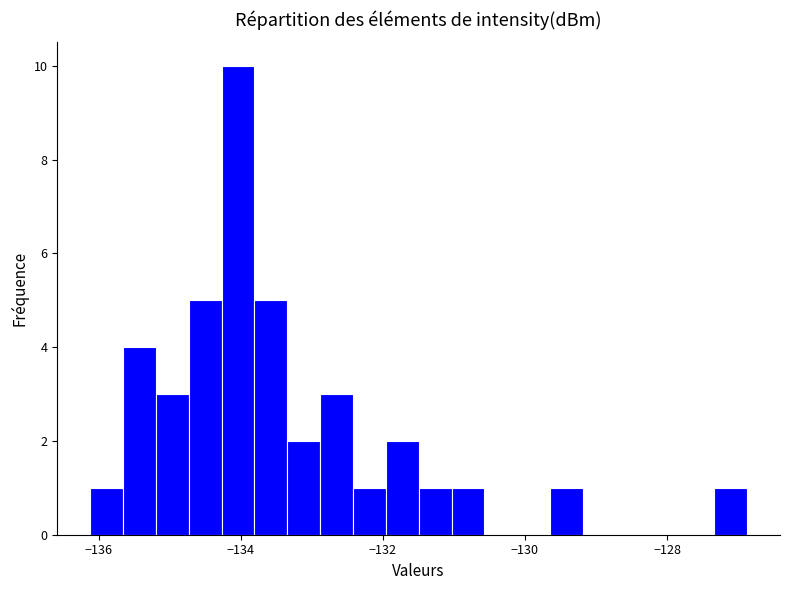

Around what value on the x-axis is the tallest bar? Give the approximate position of its centre, as read against the axis.

-134.0